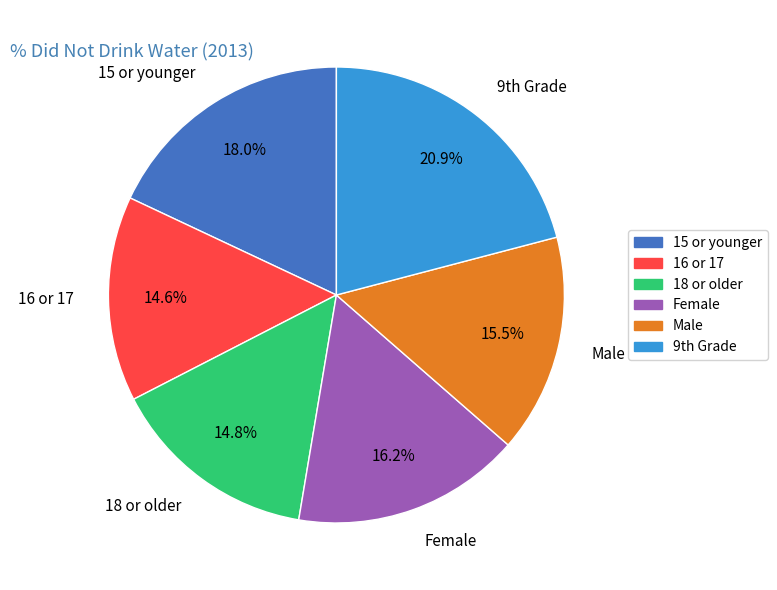

Count the number of slices in the pie.

6